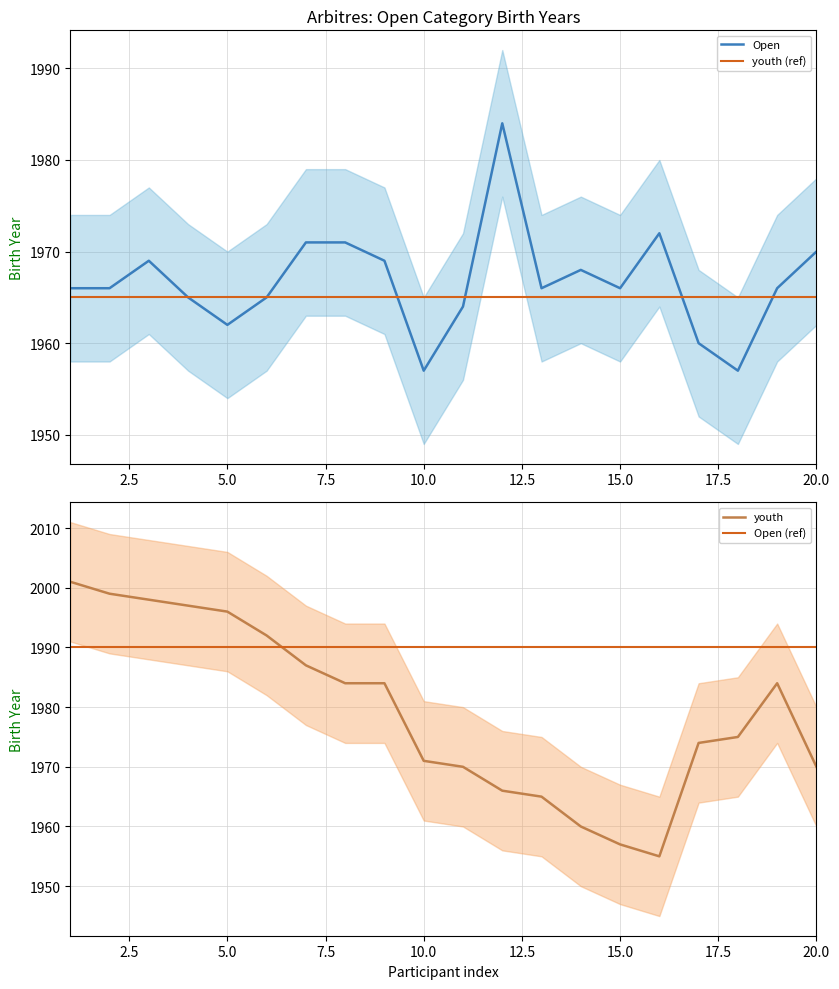

What is the highest value of the Open (ref) series?

1990